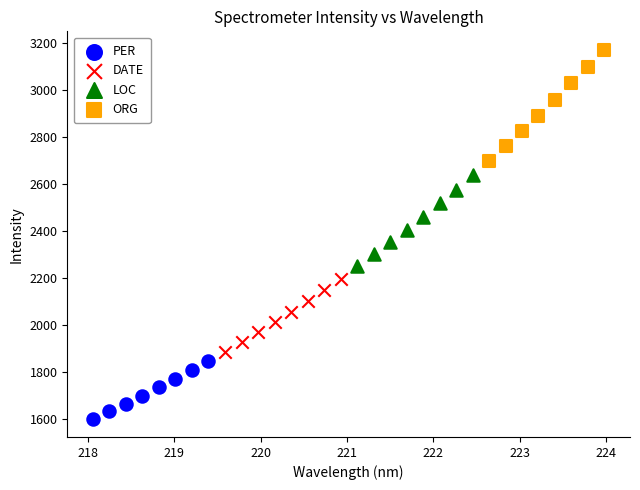

Which series has the widest spread of Y values?

ORG